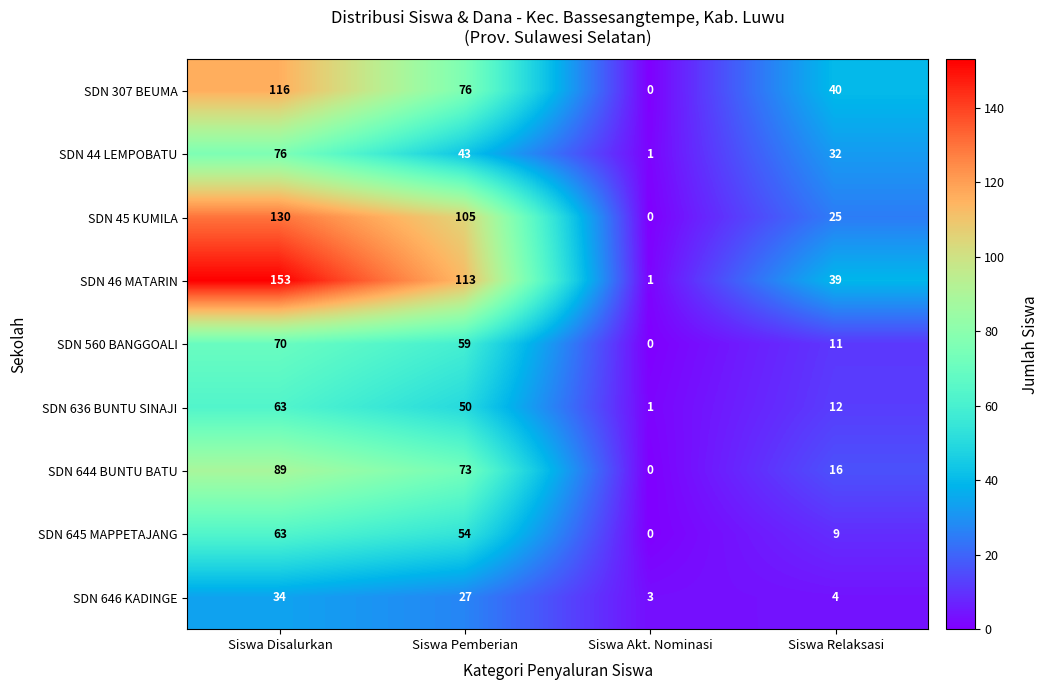

How many SDN 645 MAPPETAJANG values are between 9 and 63?

3